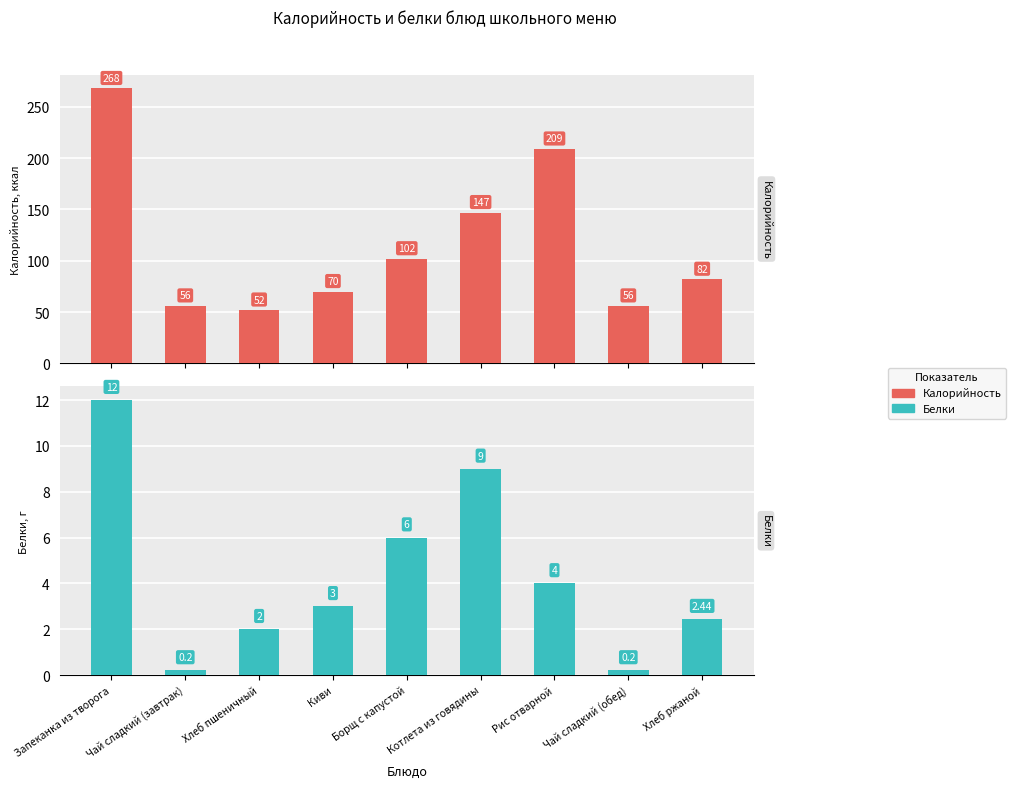

What are all the series names shown in the legend?

Калорийность, Белки